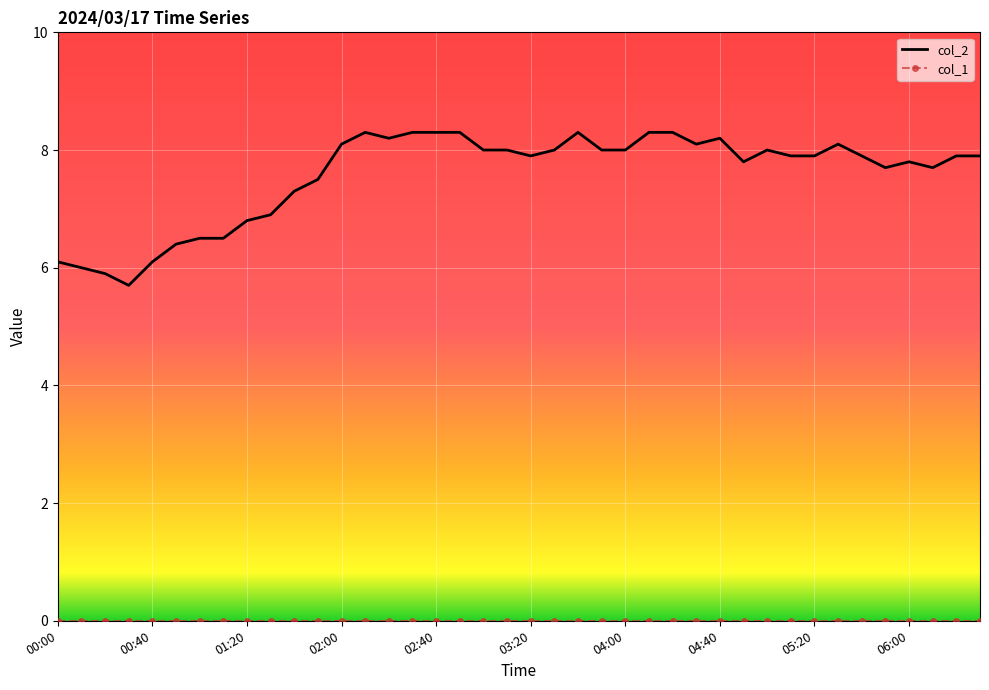

What is the minimum value for col_2?

5.7